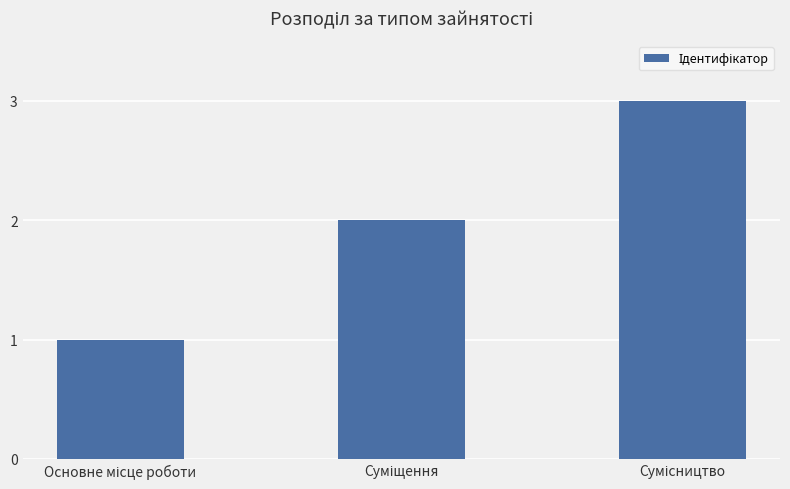

What is the average value?

2